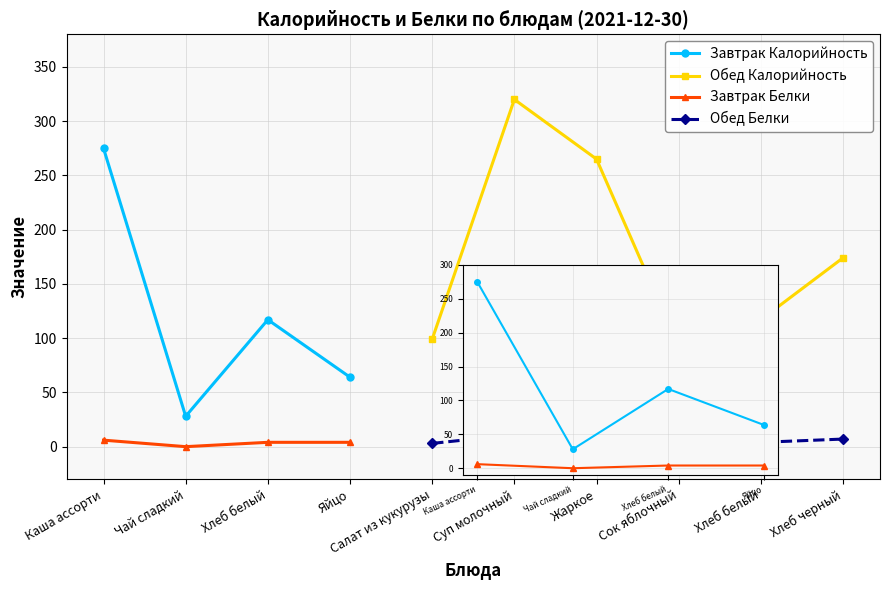

At which category is the sum across all series the highest?

Каша ассорти